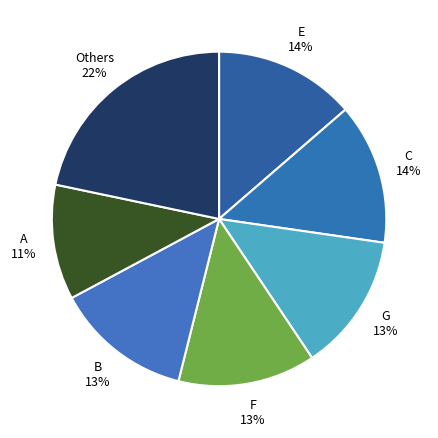

Count the number of slices in the pie.

7